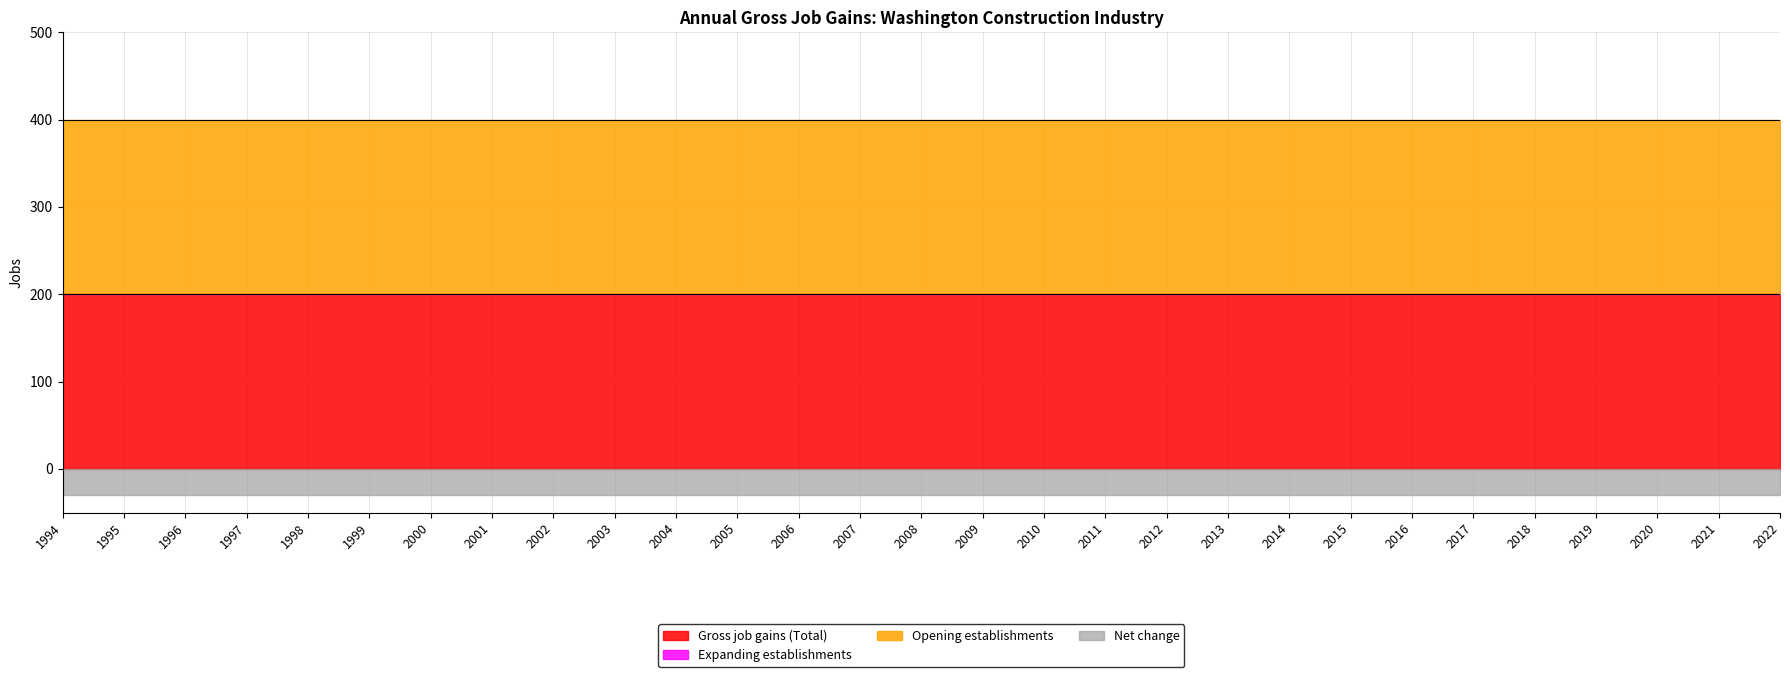

What is the total value across all series at 1995?

400